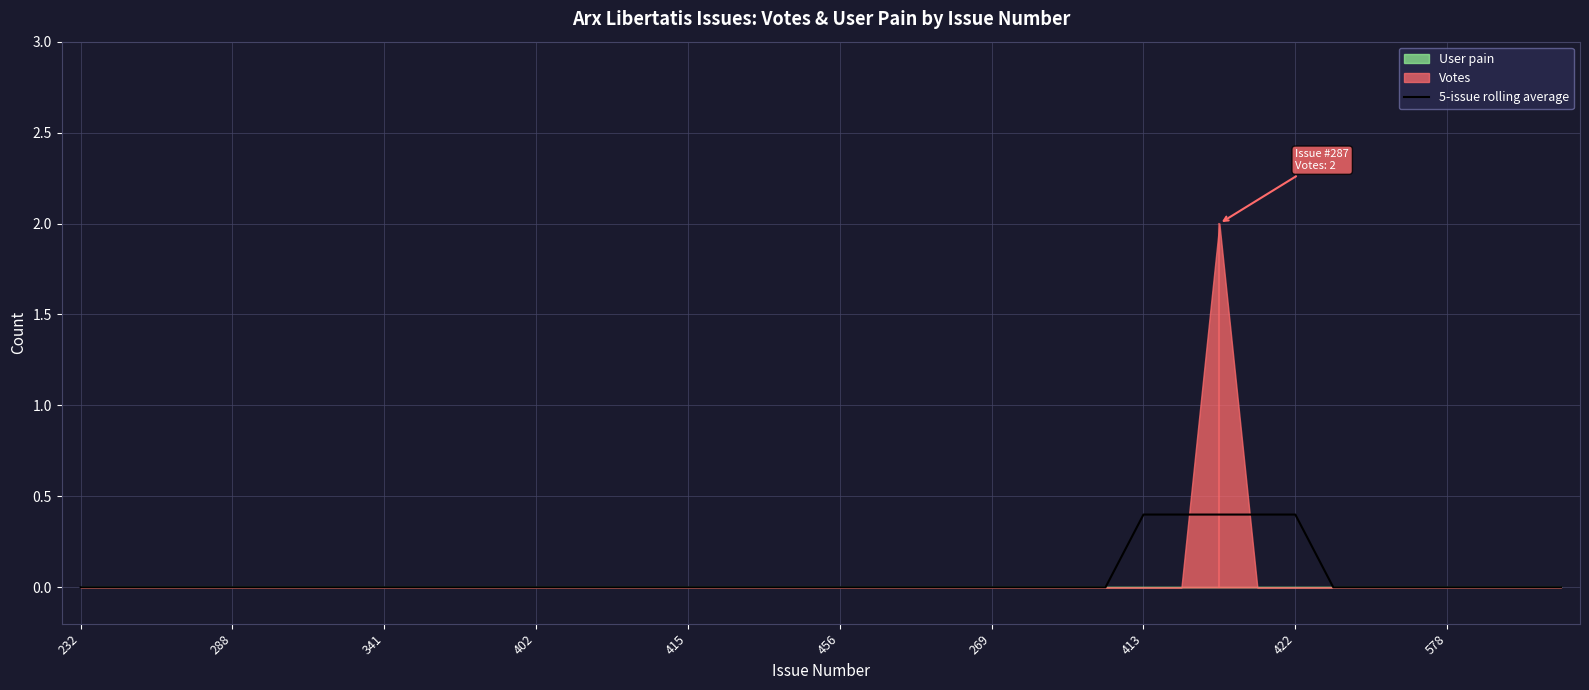

What is the label of the 9th point from the right?

31